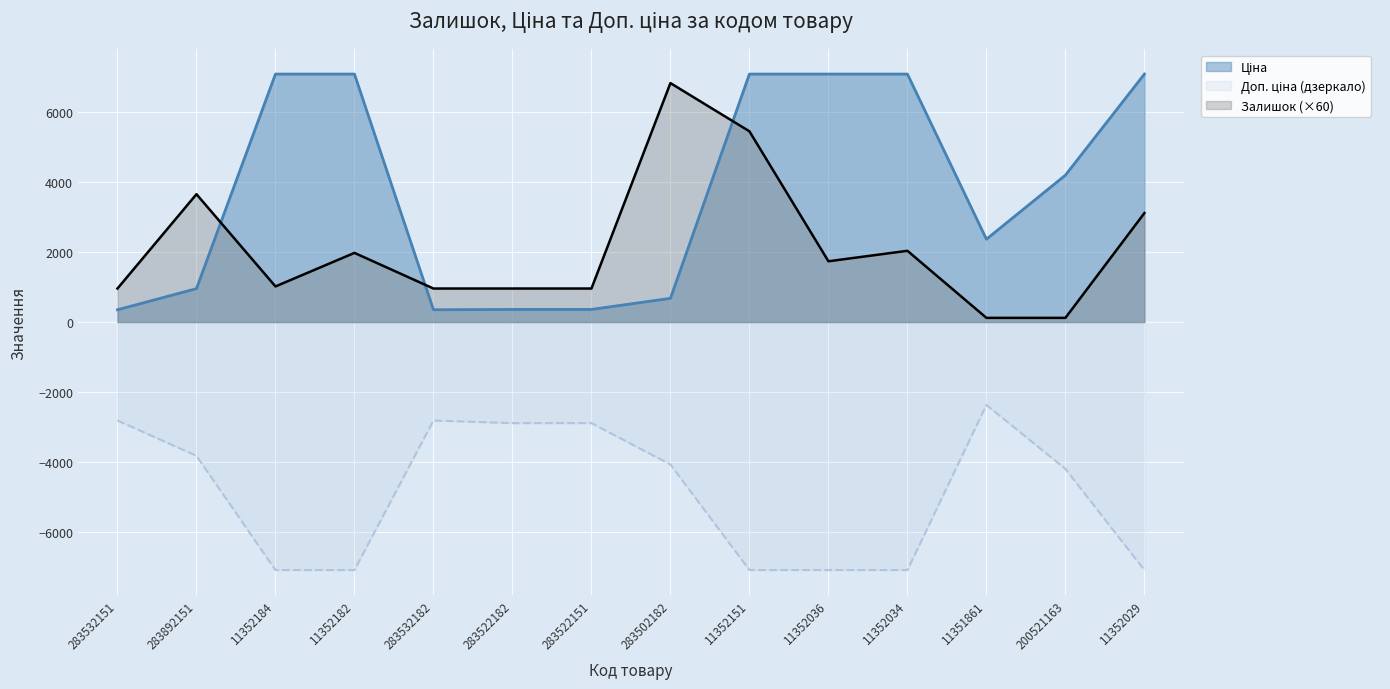

How many lines are shown in the chart?

3